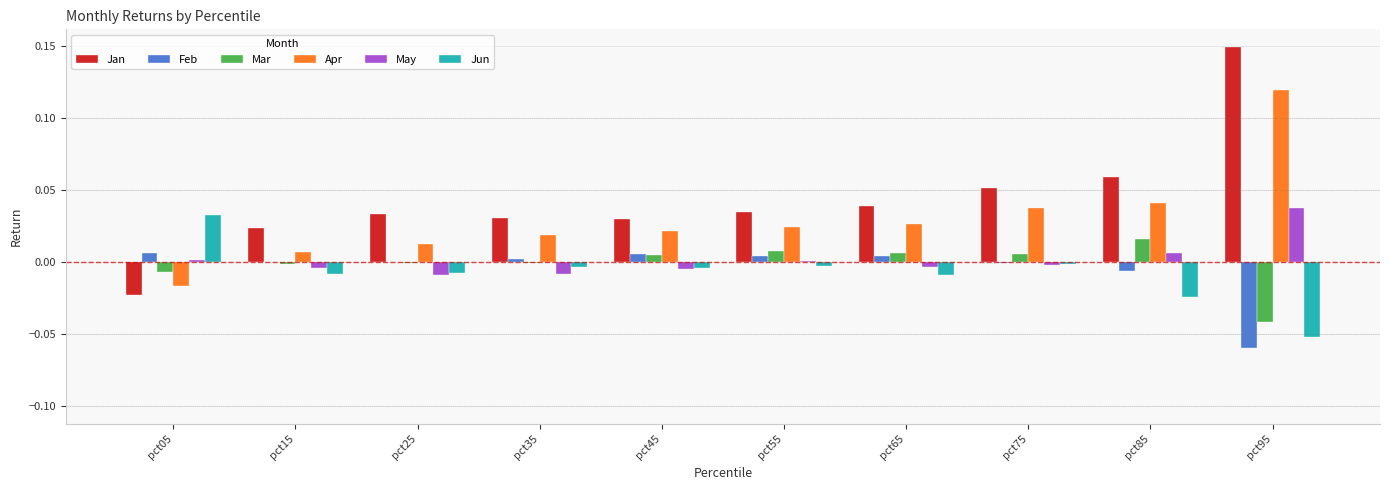

What are all the series names shown in the legend?

Jan, Feb, Mar, Apr, May, Jun